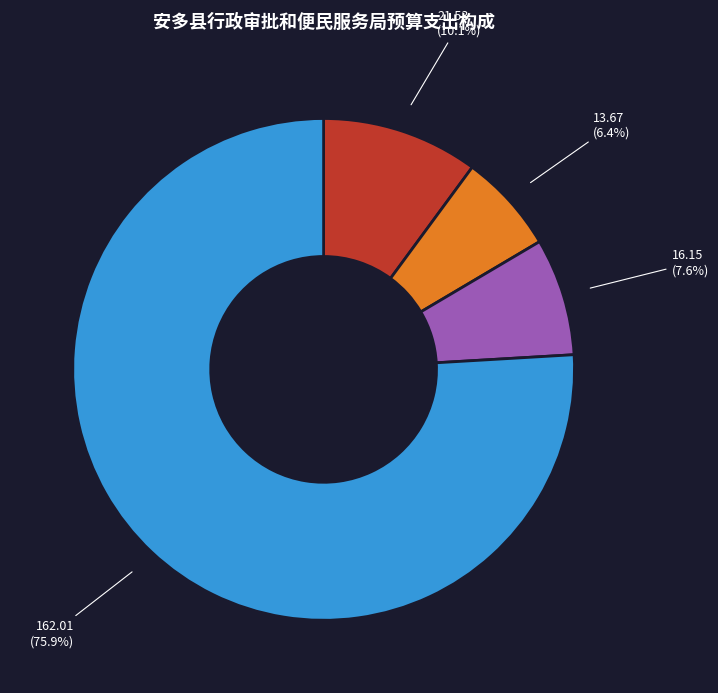

How many slices are in this pie chart?

4